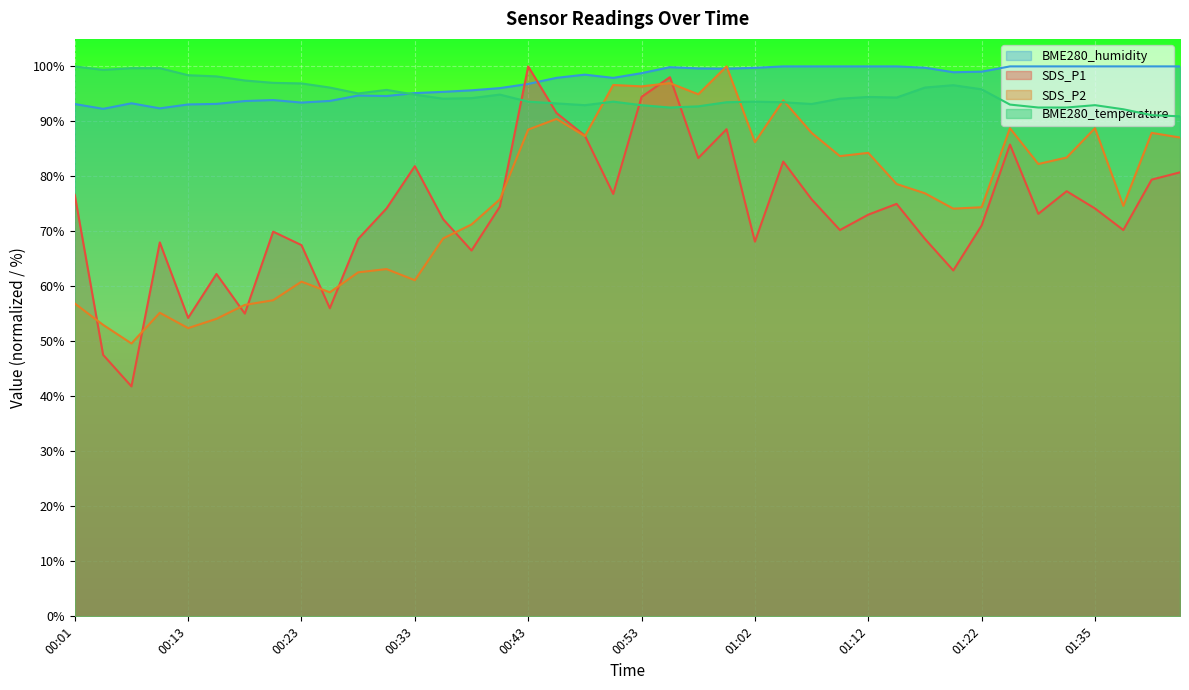

Does the chart display data point markers on the line(s)?

No